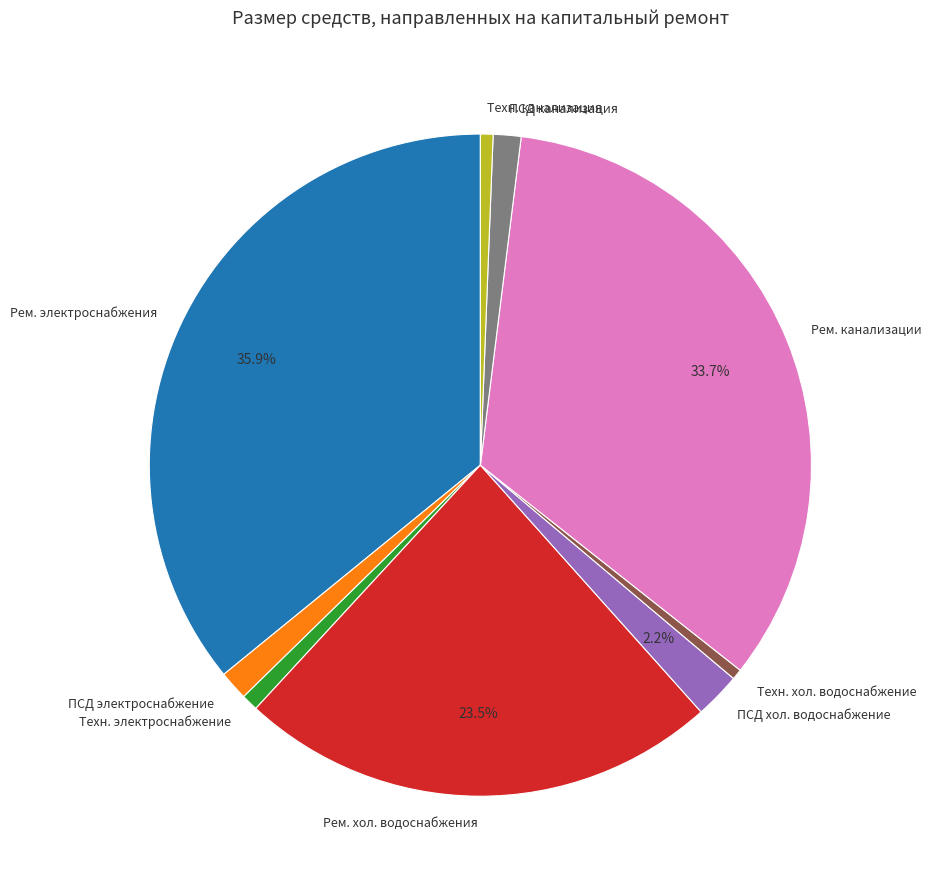

What portion of the pie excludes Рем. канализации?

66.3%